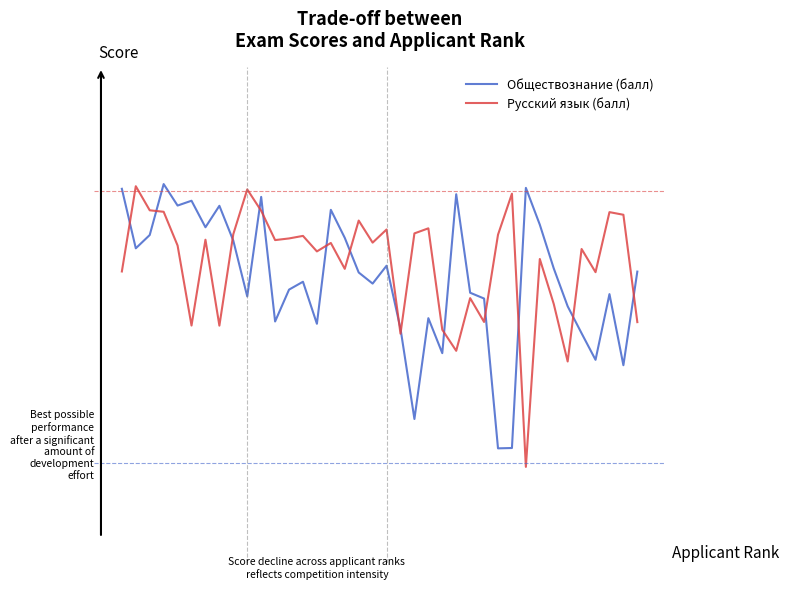

What are all the series names shown in the legend?

Обществознание (балл), Русский язык (балл)